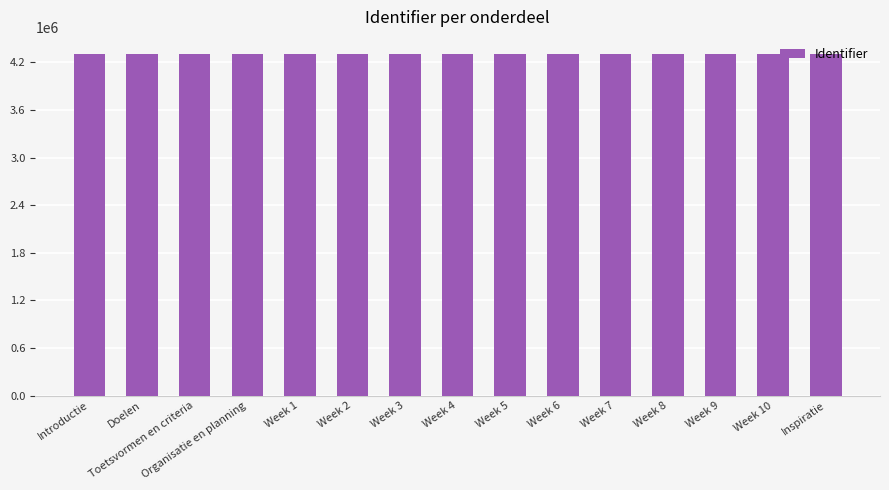

What is the ratio of the value at Doelen to the value at Week 2?

1.0